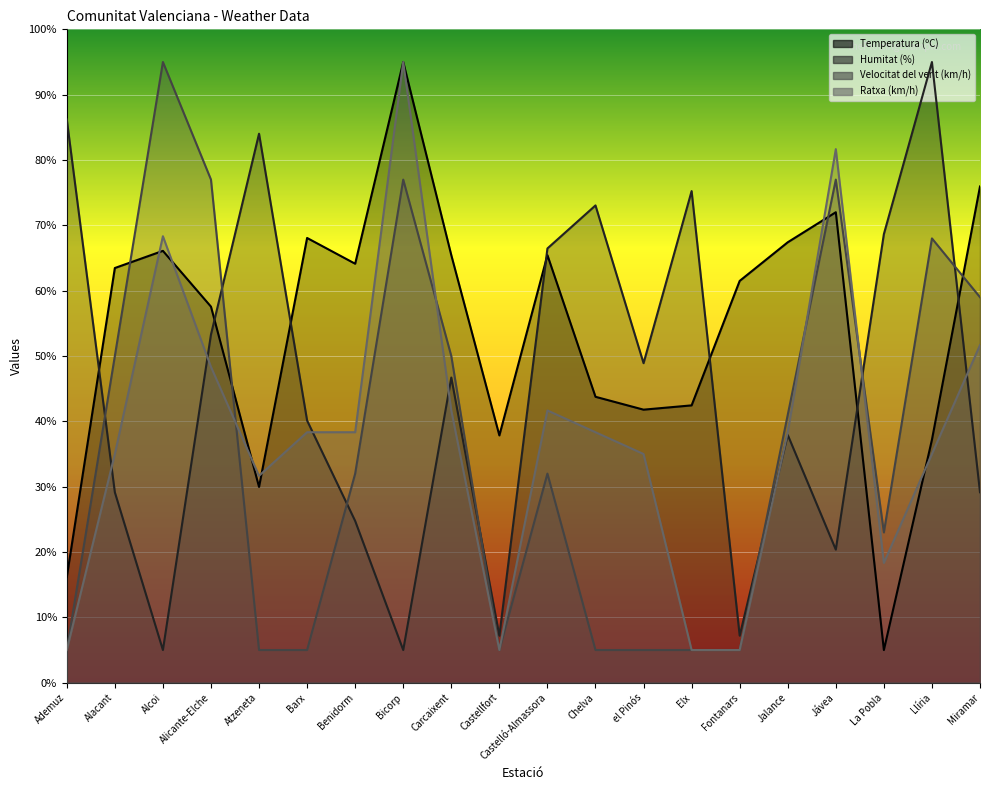

True or false: Humitat (%) line has a value of 20.4 at Jávea.

True